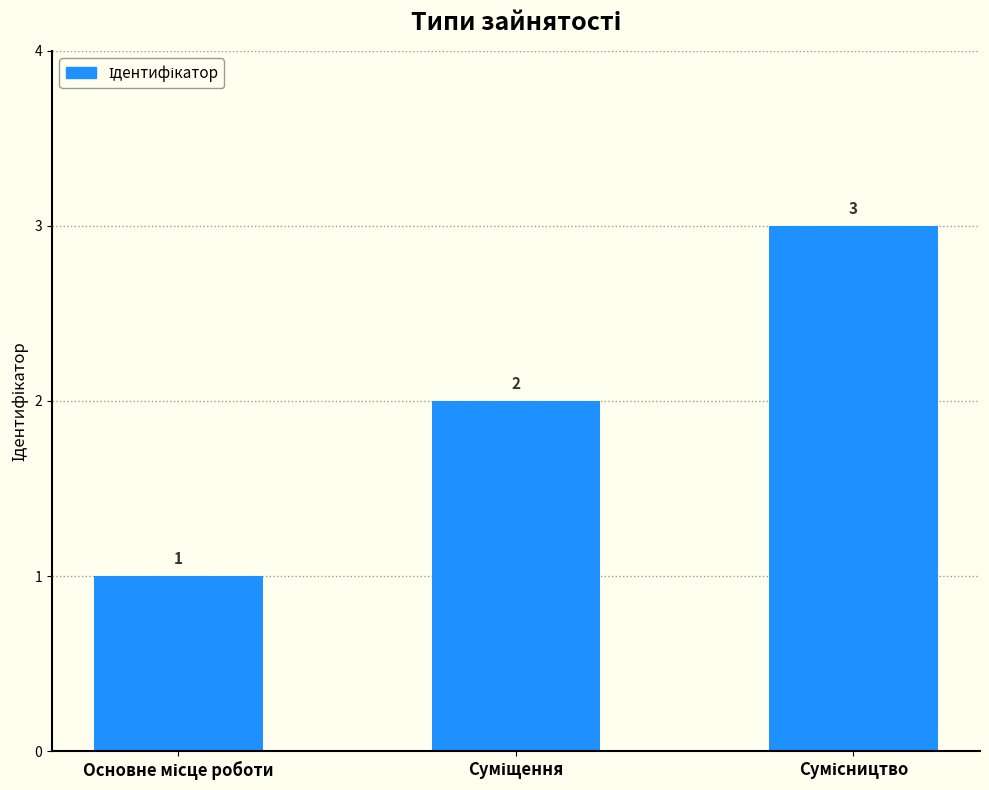

How many bars are there in total?

3